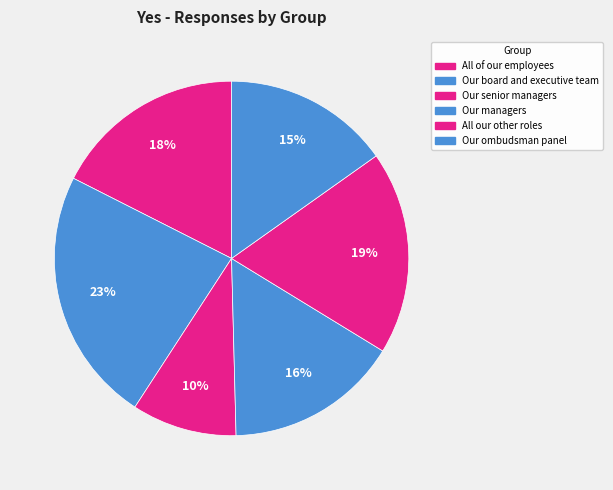

Count the number of slices in the pie.

6